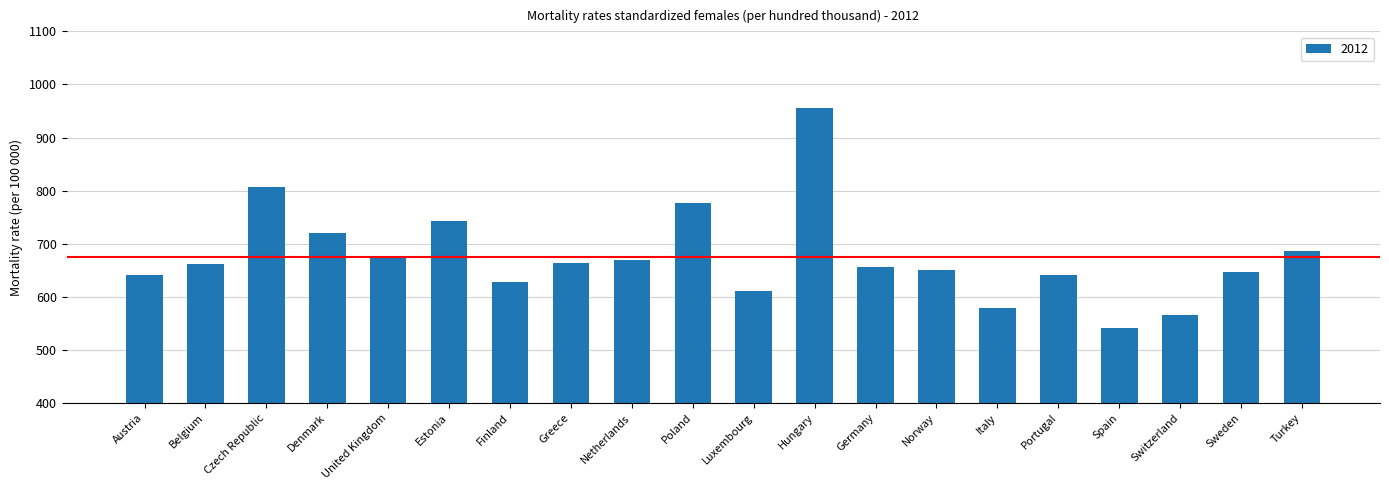

What is the label of the 15th bar from the right?

Estonia